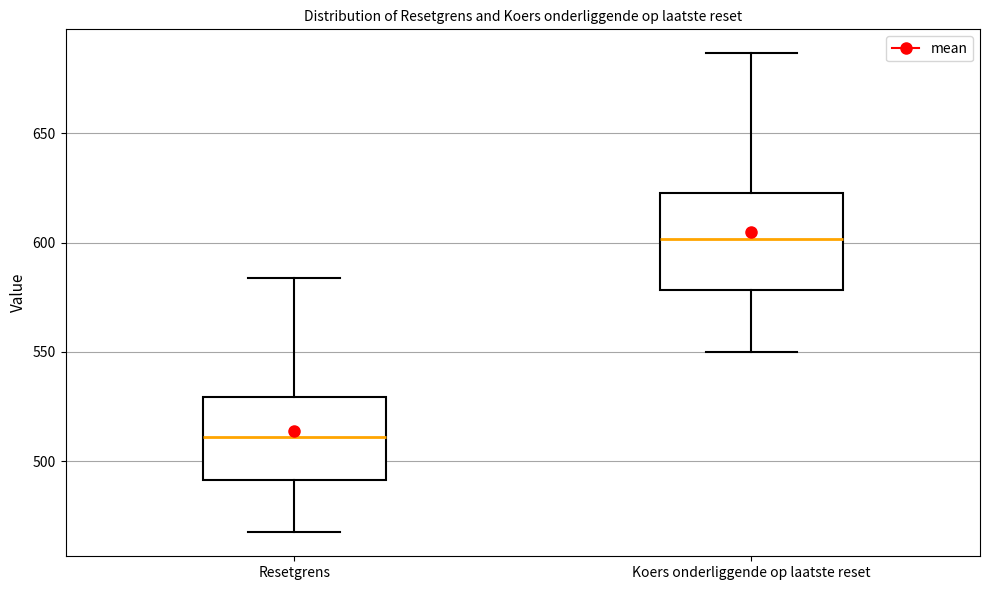

Where is the lower edge of the box for Resetgrens on the y-axis? The values are not printed on the chart, so give them approximately, as read against the axis.

490